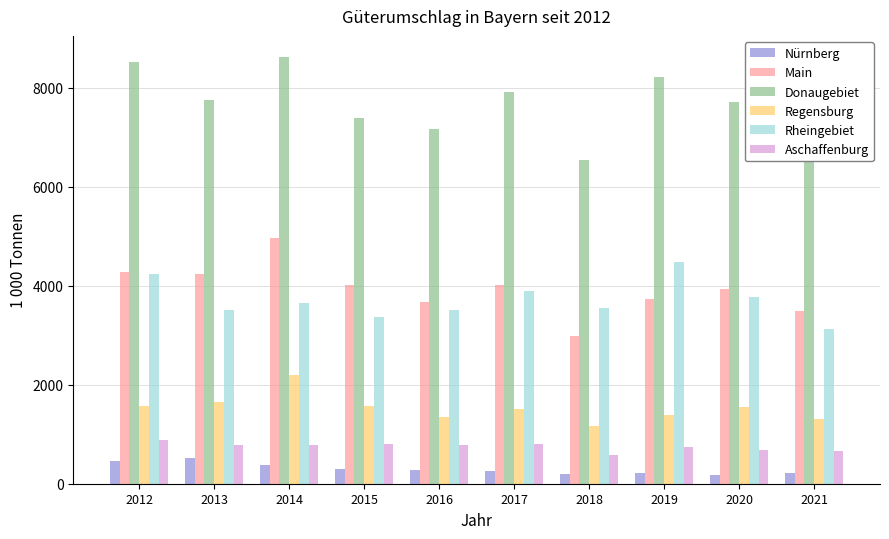

Rank the series by their maximum value, from lowest to highest.

Nürnberg, Aschaffenburg, Regensburg, Rheingebiet, Main, Donaugebiet